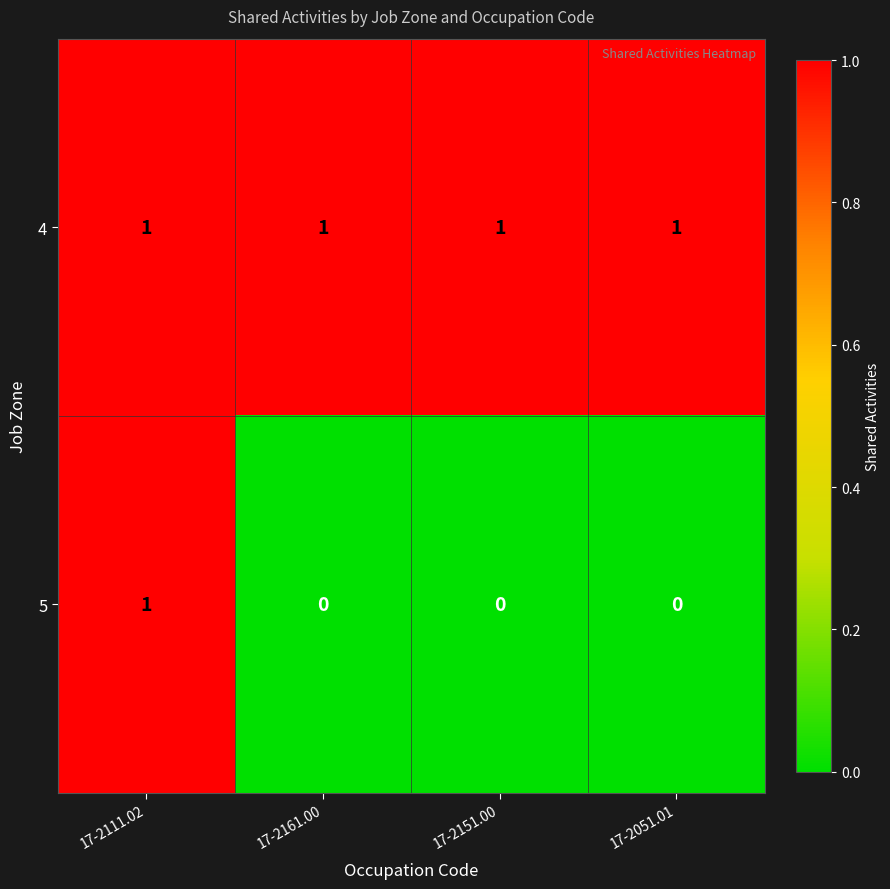

What is the total value across all series at 17-2151.00?

1